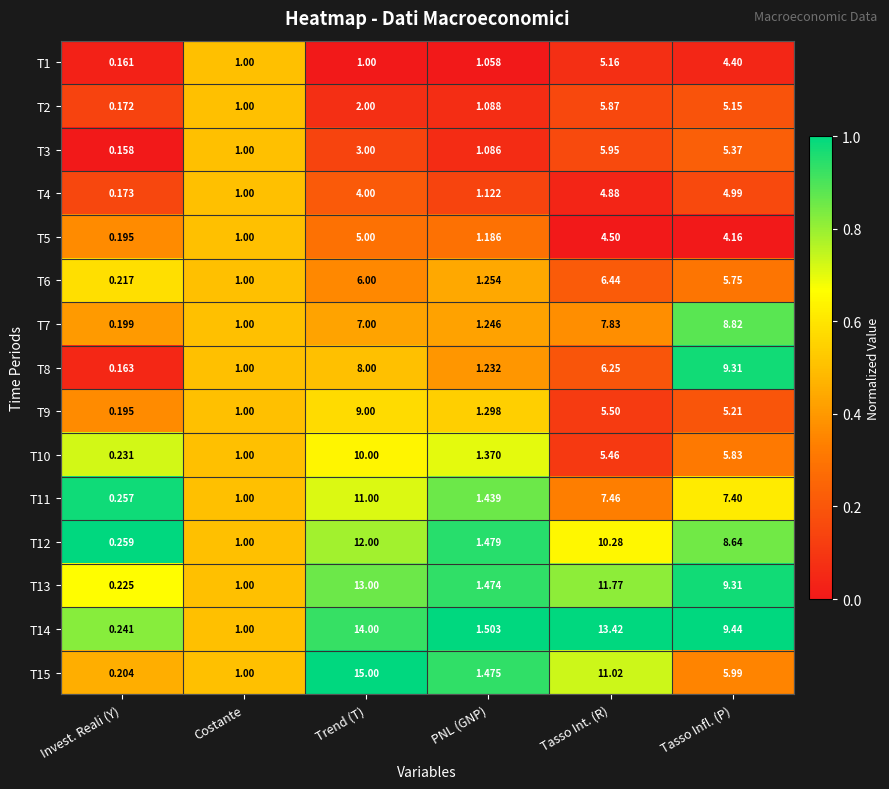

List the labels in order of T3 value, largest first.

Tasso Int. (R), Tasso Infl. (P), Trend (T), PNL (GNP), Costante, Invest. Reali (Y)